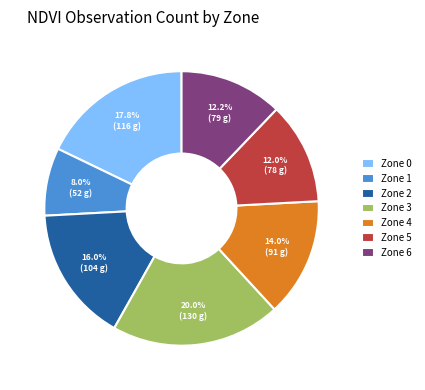

What percentage is the Zone 5 slice, to the nearest percent?

12%